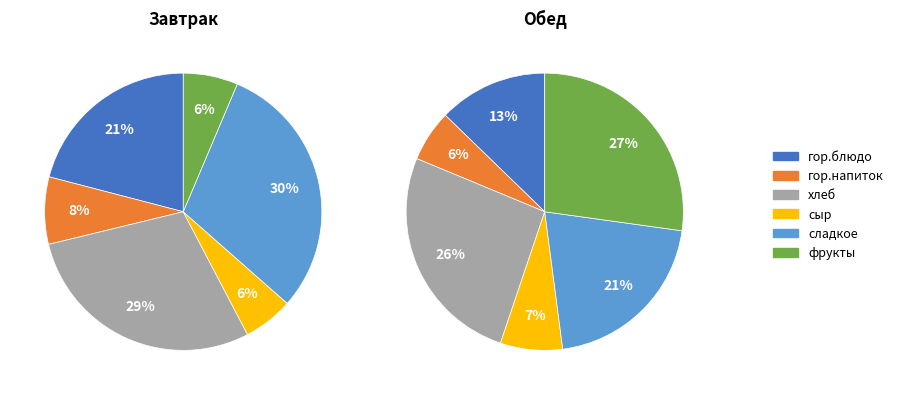

Combined, do 3 and 1 account for over 50%?

No